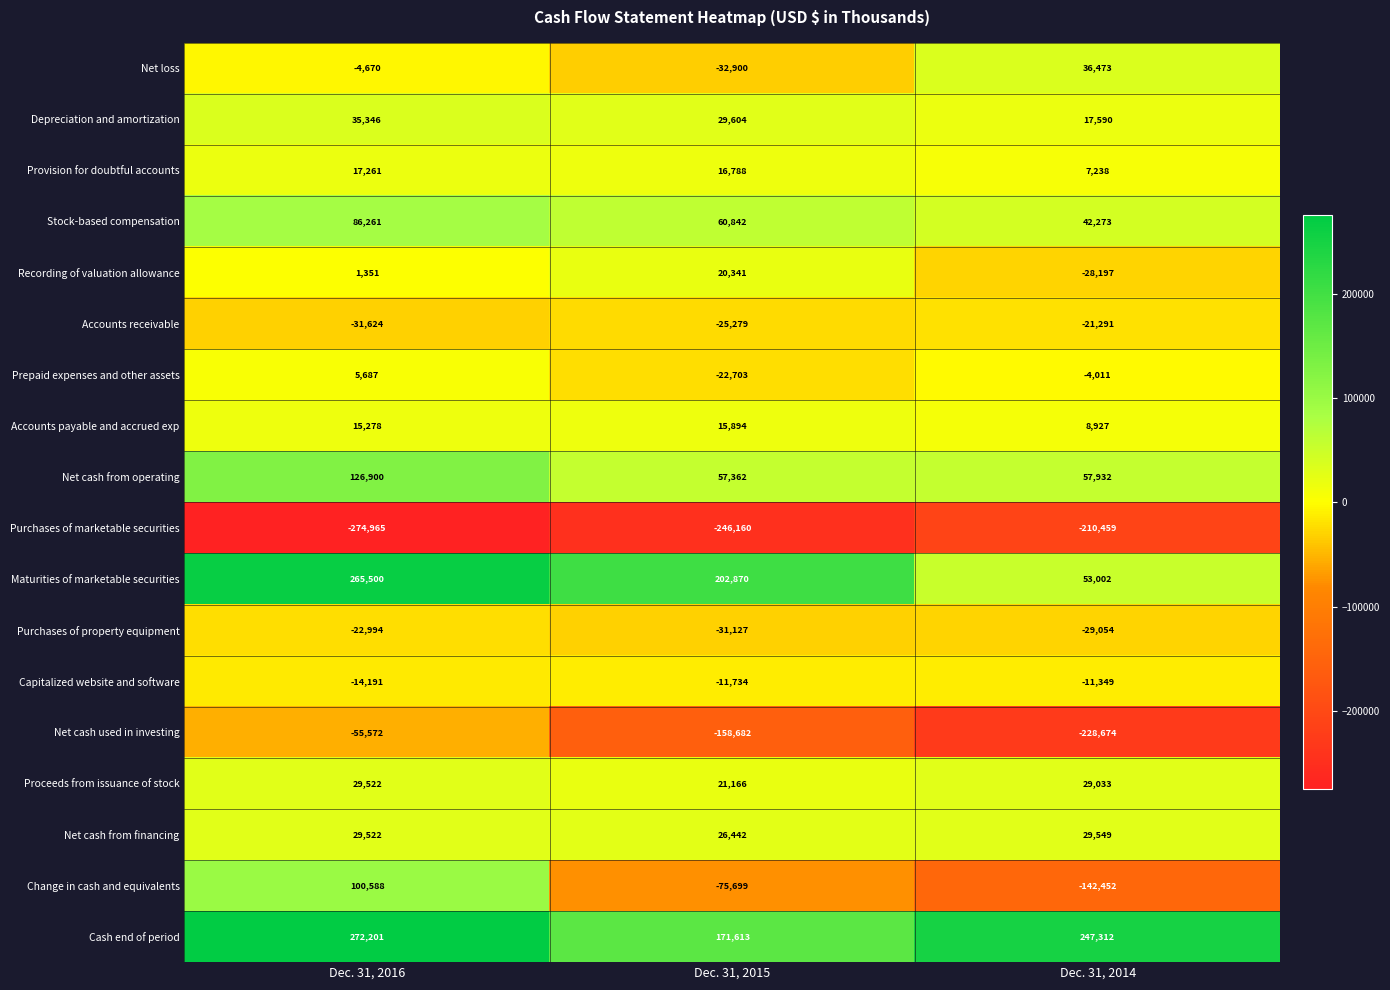

At which category is the sum across all series the highest?

Dec. 31, 2016